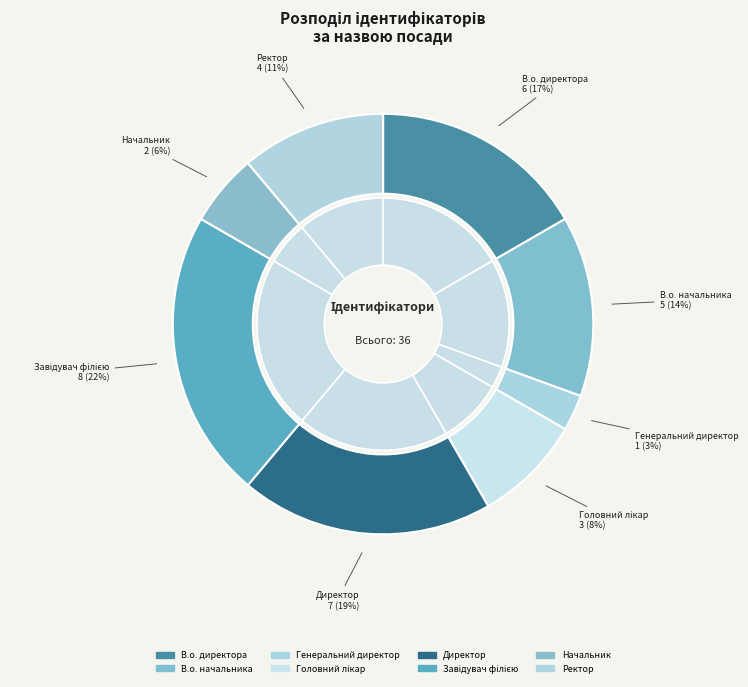

Count the number of slices in the pie.

8